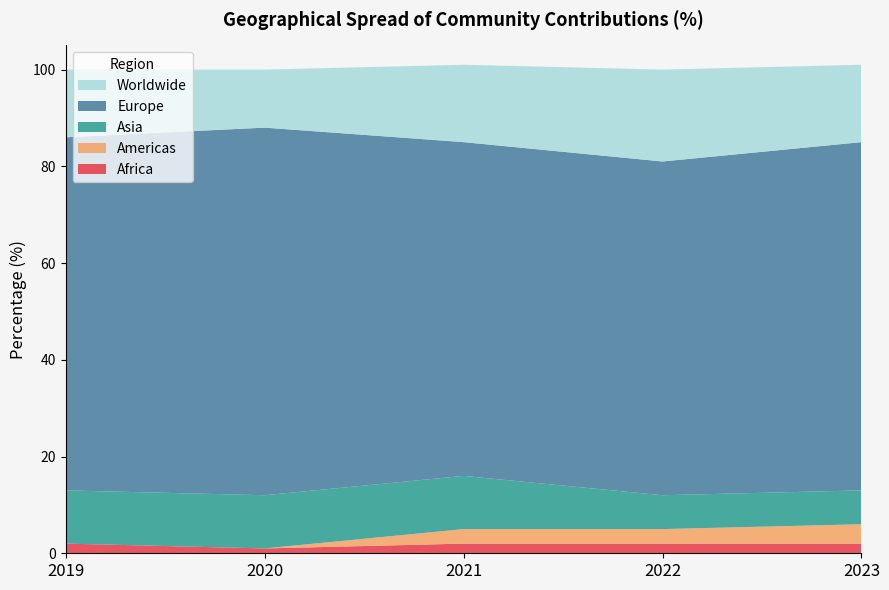

Reading right to left, list all the values displayed in this chart.

Africa: 2	2	2	1	2
Americas: 4	3	3	0	0
Asia: 7	7	11	11	11
Europe: 72	69	69	76	73
Worldwide: 16	19	16	12	14